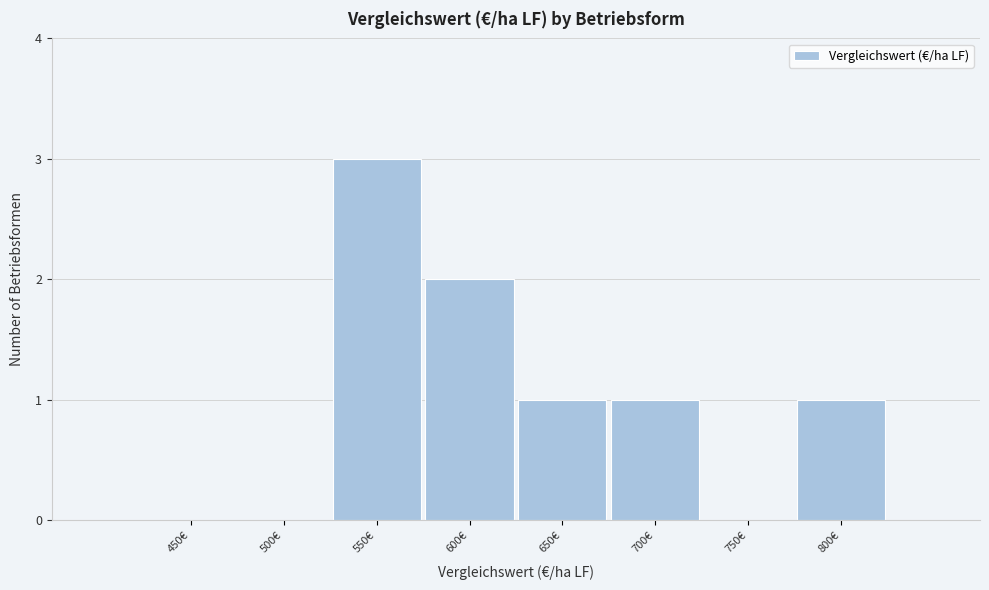

Reading right to left, what are all the values shown in this chart?

800€=1	750€=0	700€=1	650€=1	600€=2	550€=3	500€=0	450€=0